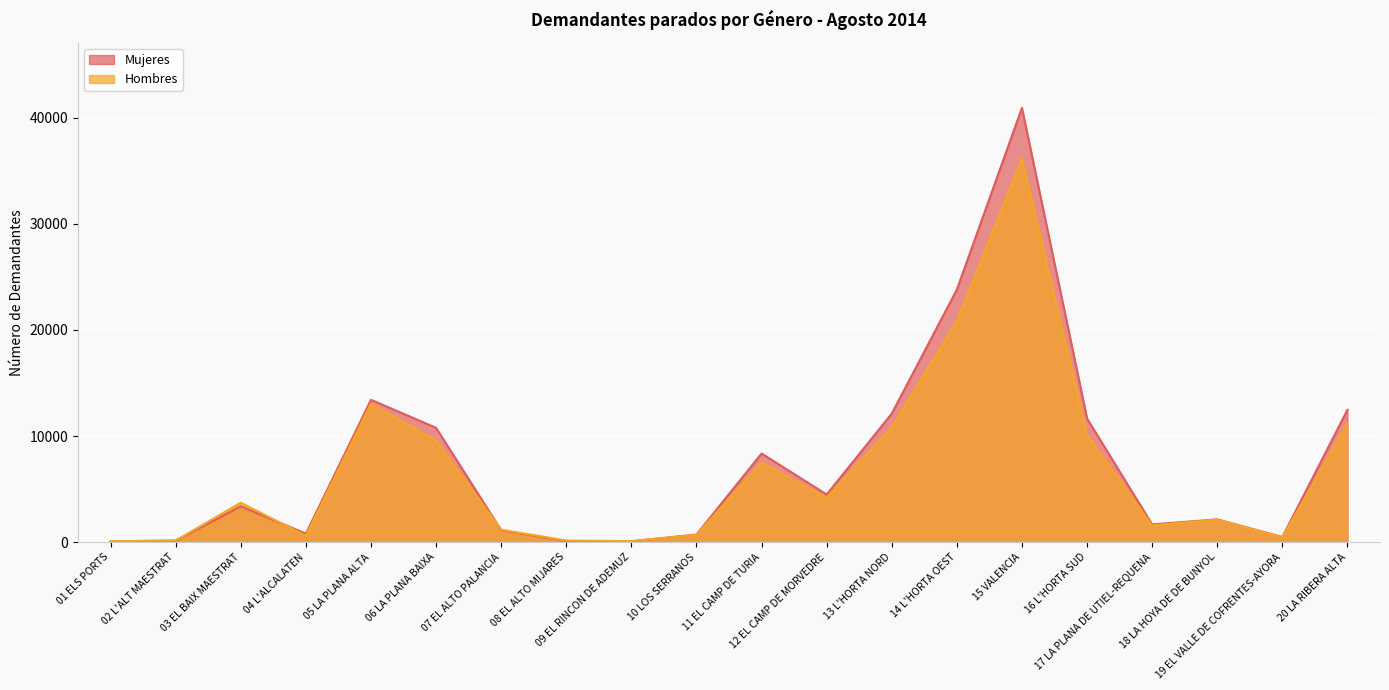

How many interior local peaks does the Hombres series have?

5